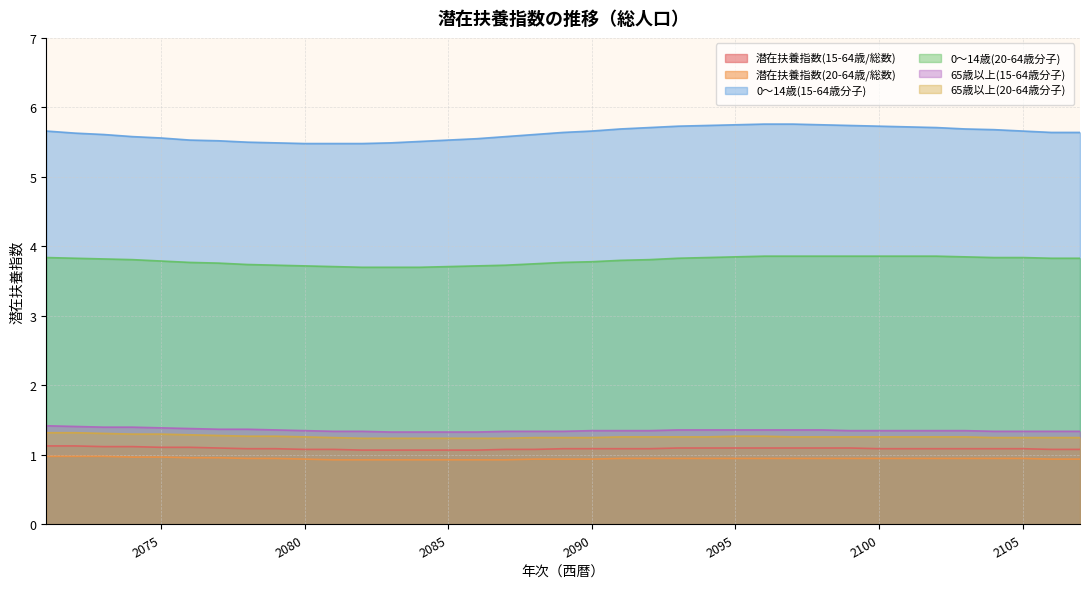

Between 2071 and 2082, which is larger?

2071